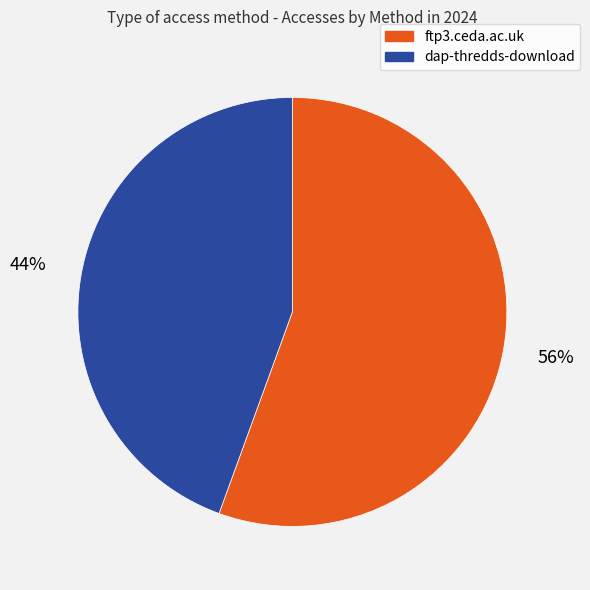

To the nearest percent, what portion does dap-thredds-download represent?

44%